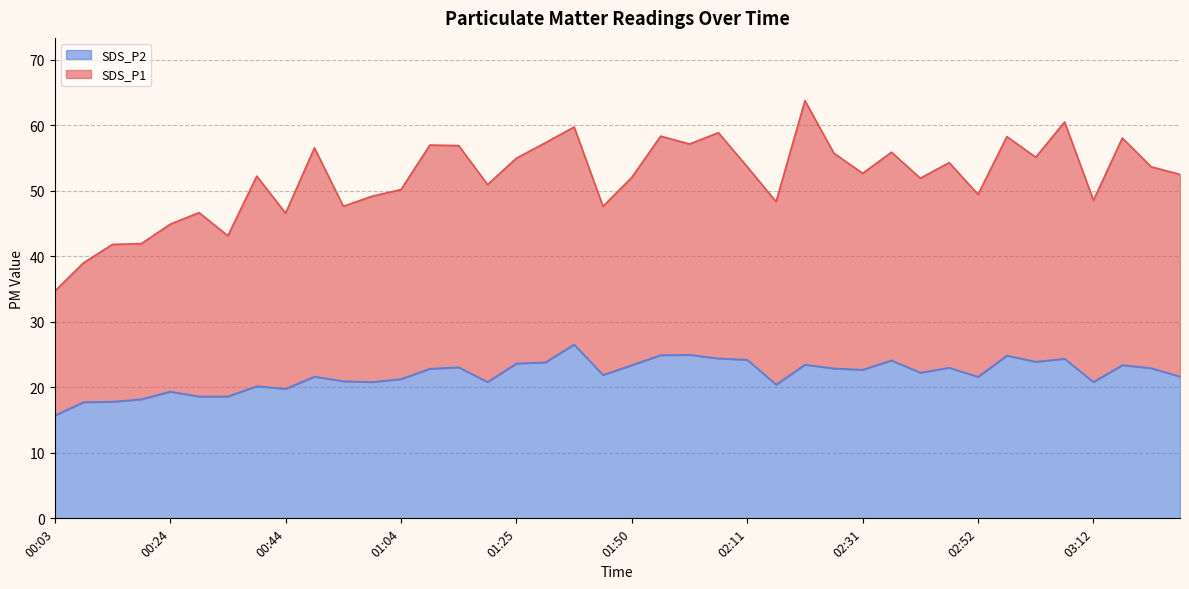

What is the label of the 3rd point from the right?

03:17